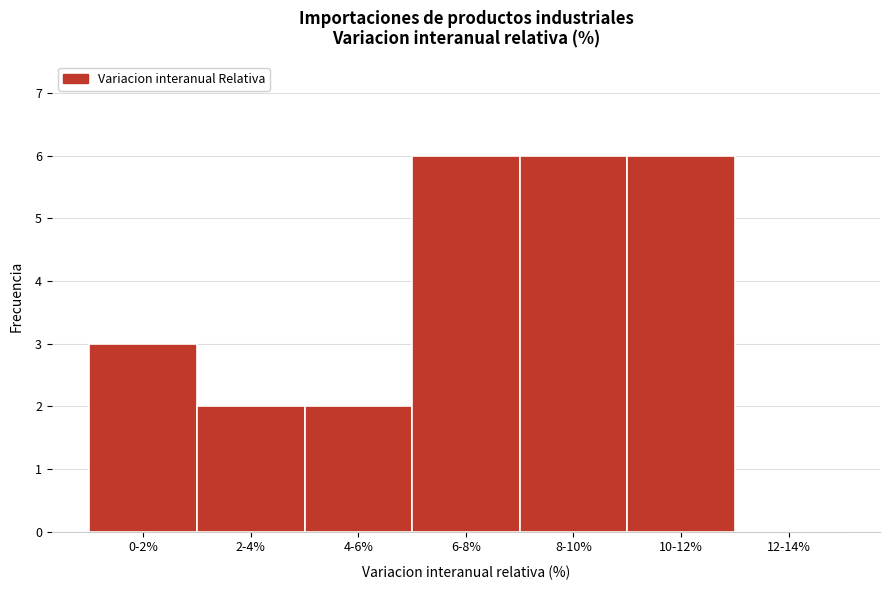

Reading left to right, what are all the values shown in this chart?

0-2%=3	2-4%=2	4-6%=2	6-8%=6	8-10%=6	10-12%=6	12-14%=0